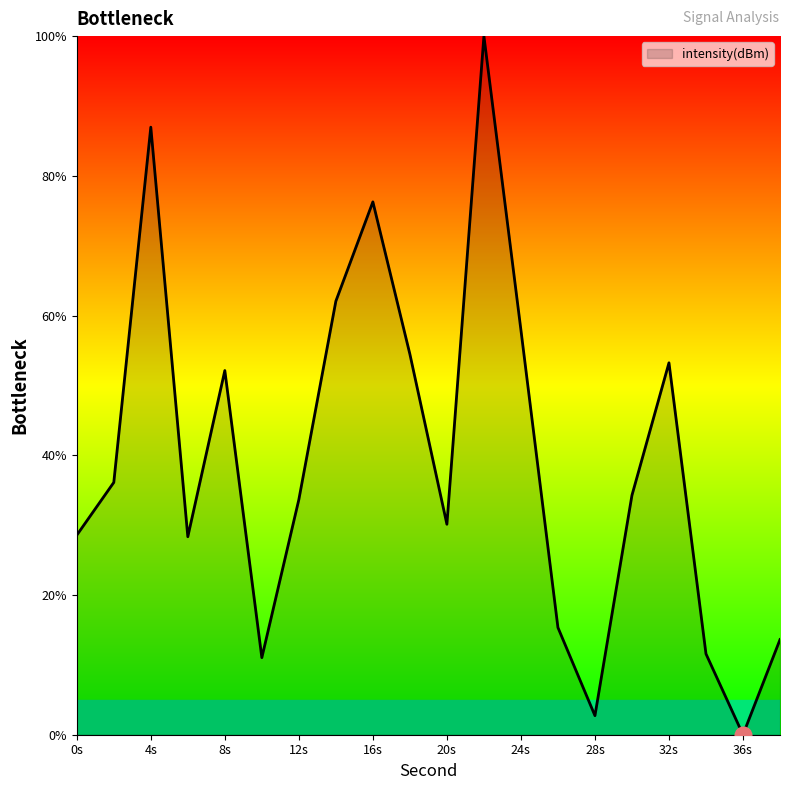

What is the greatest value displayed?

100.0